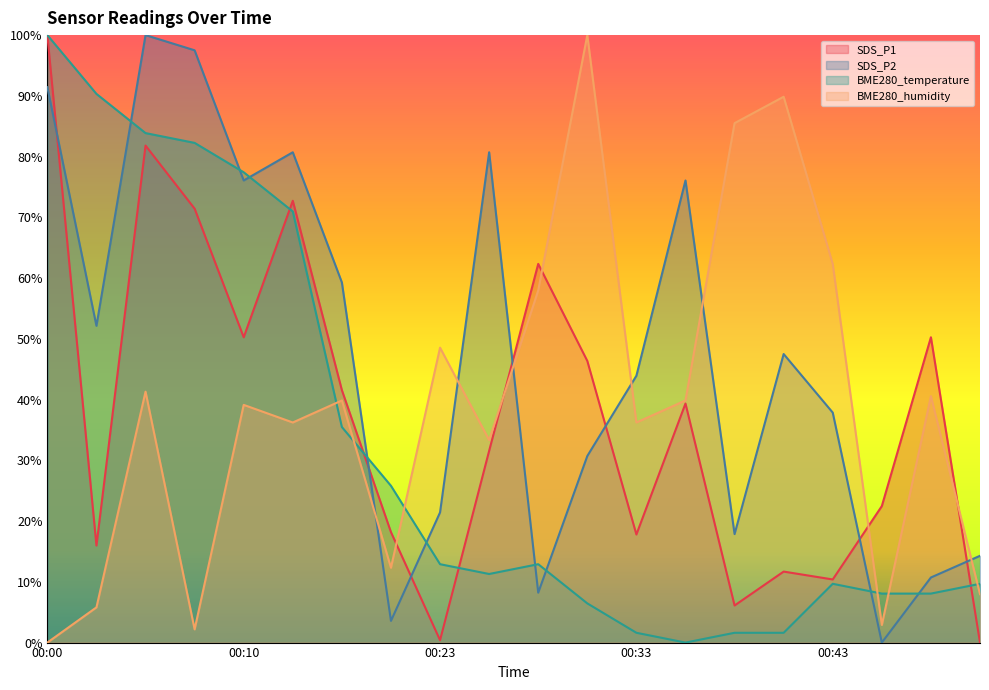

How many data points in BME280_temperature are above 12?

10